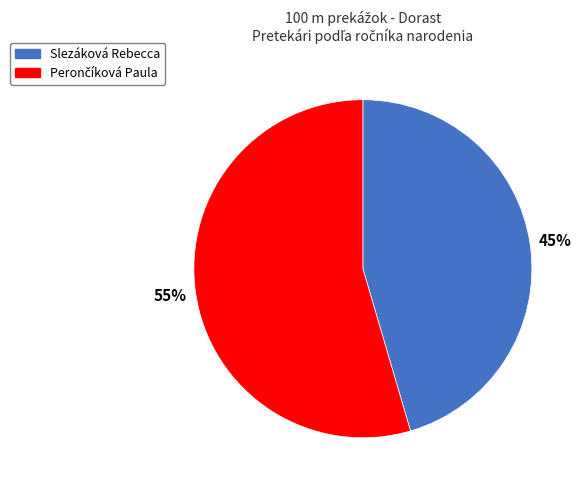

To the nearest percent, what portion does Slezáková Rebecca represent?

45%